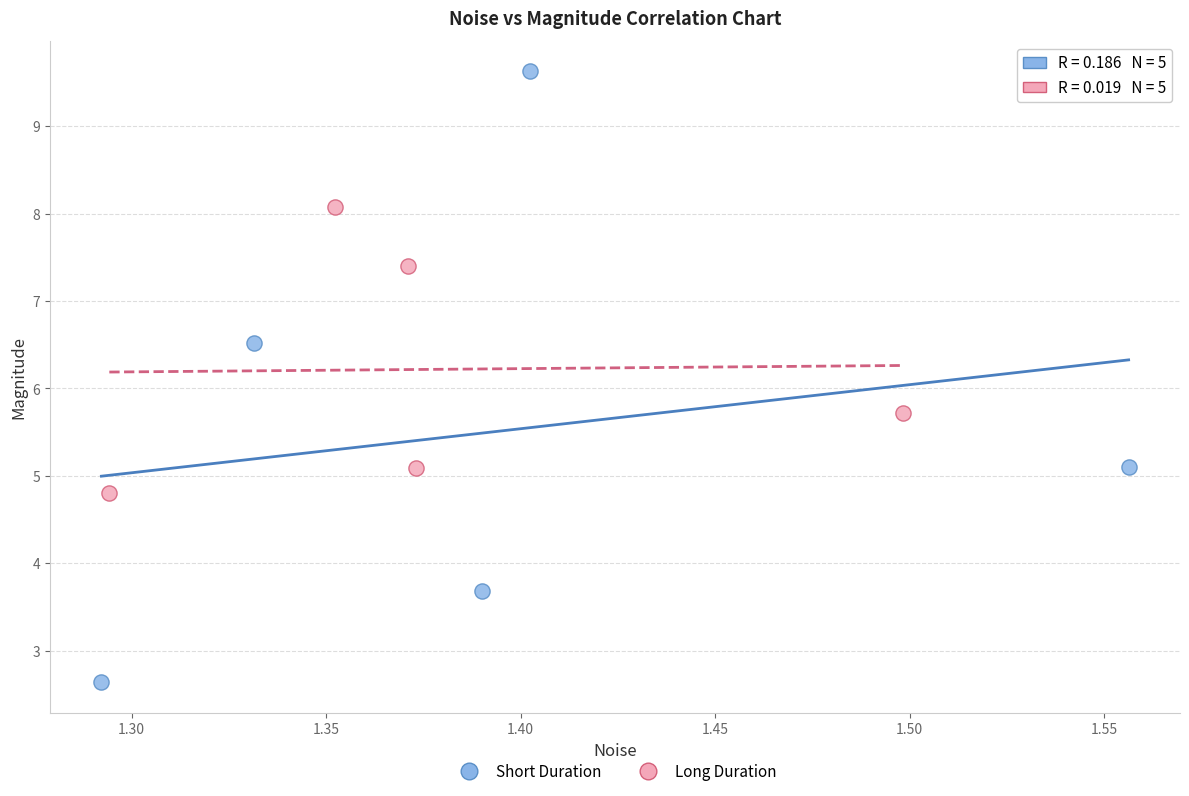

Which series reaches the maximum Y coordinate?

Short Duration